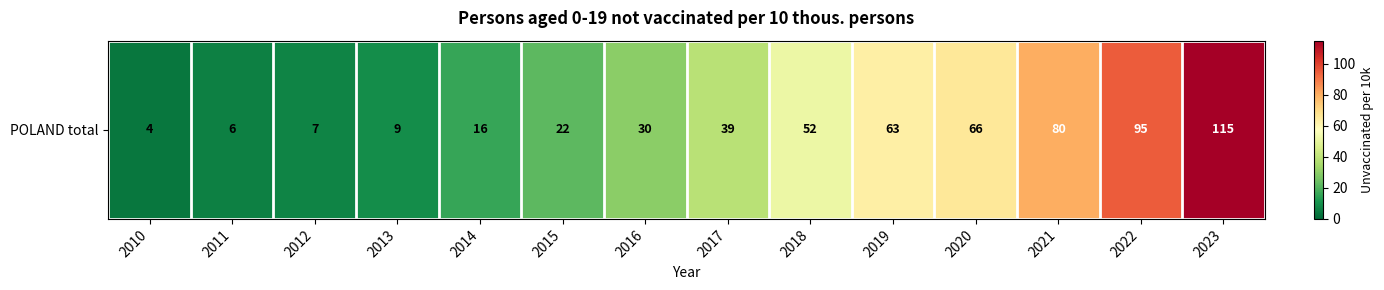

Which label corresponds to the smallest value in the chart?

2010